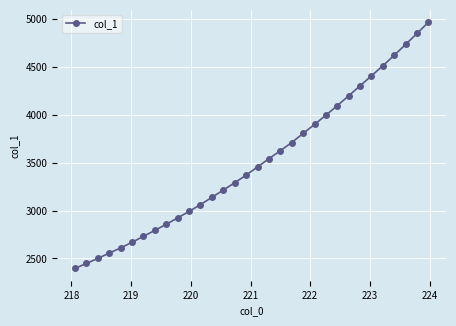

Count the number of categories in the chart.

32